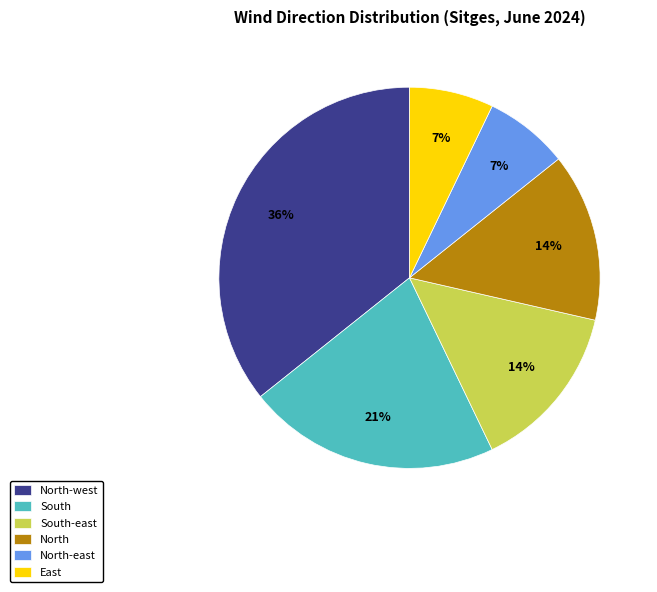

Approximately how many times larger is the value at North-east compared to North?

0.5